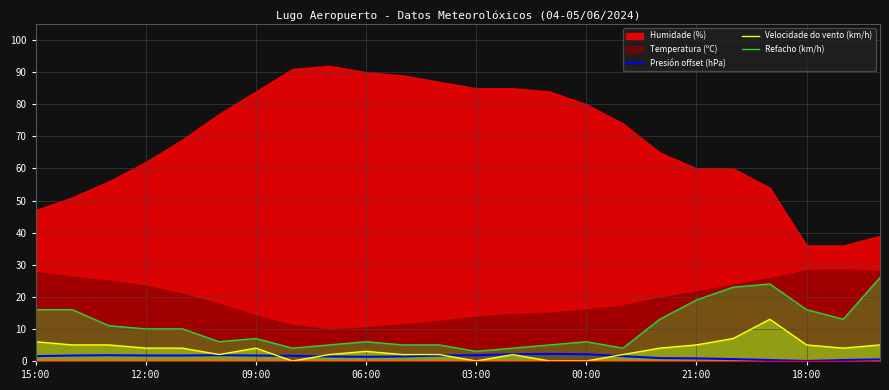

What is the highest value of the Velocidade do vento (km/h) series?

13.0